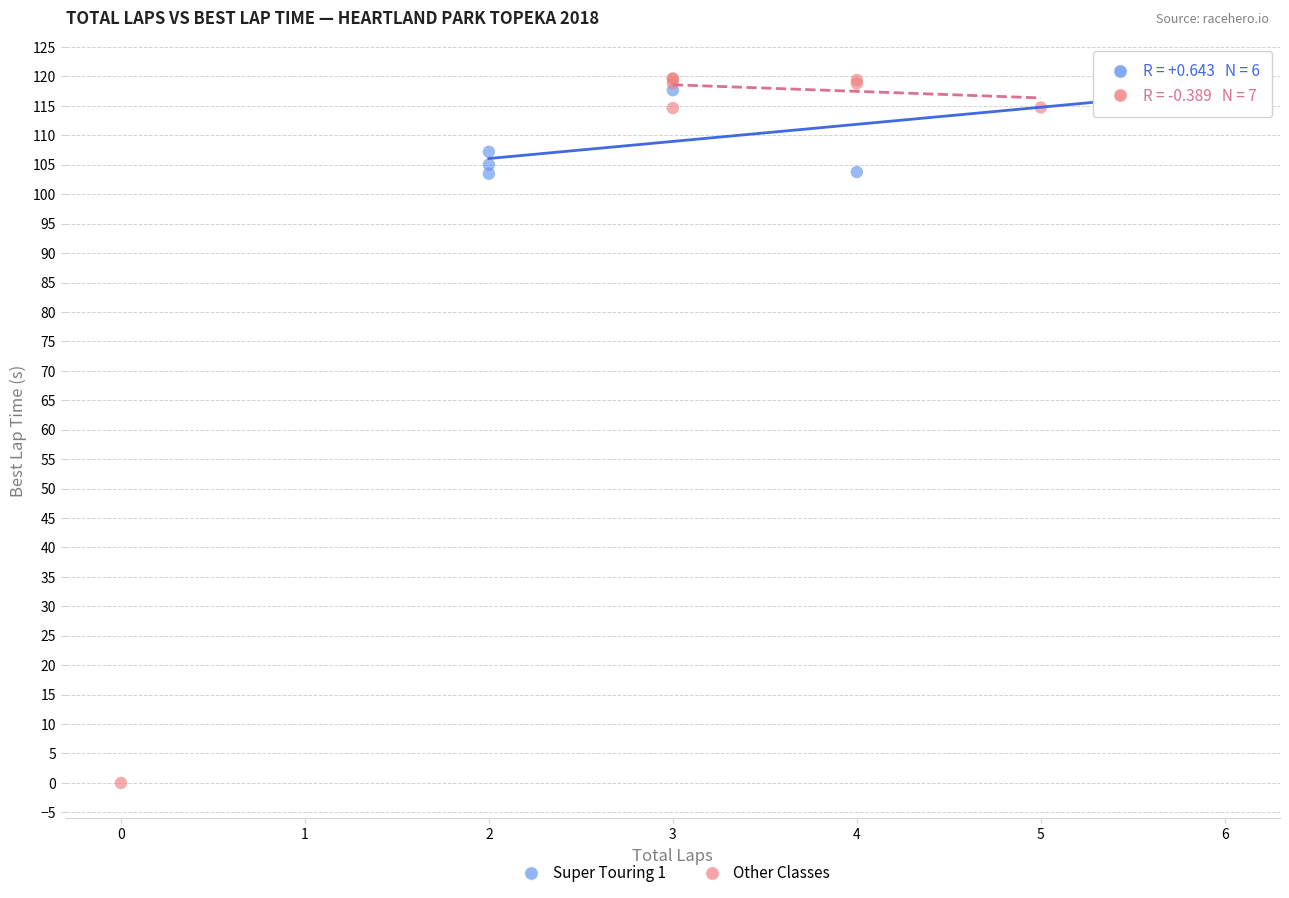

Which series has the largest Y range (max minus min)?

Other Classes